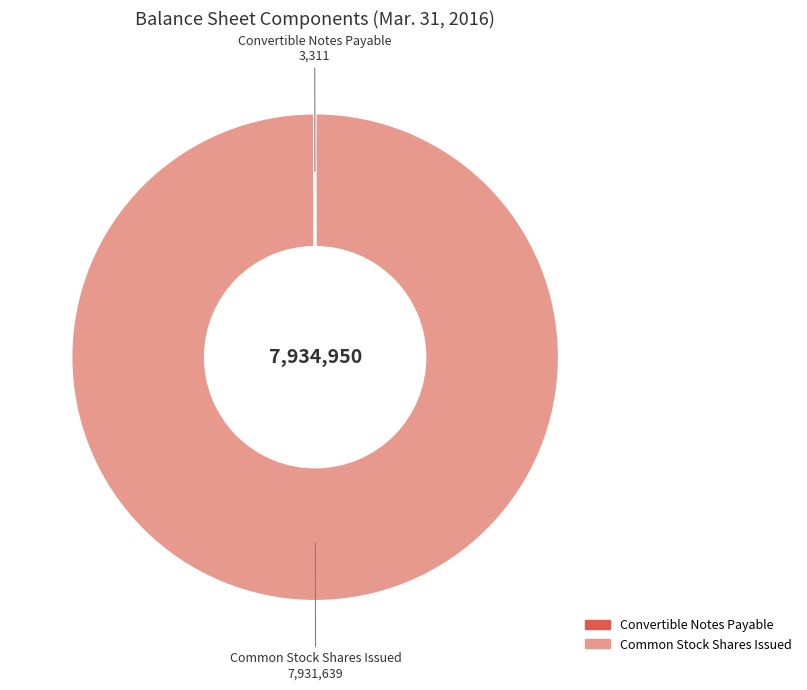

True or false: Common Stock Shares Issued accounts for 100% of the total.

True